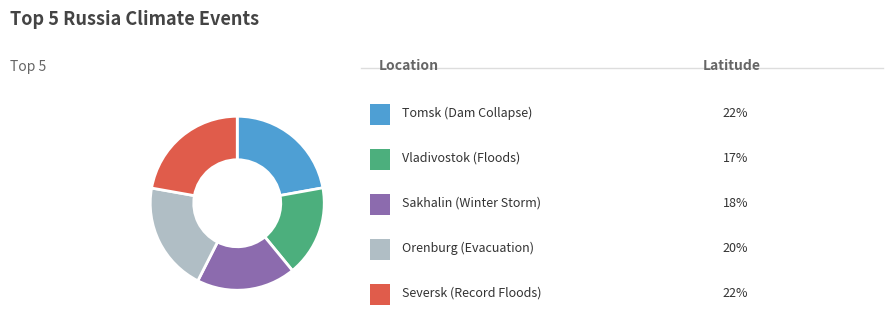

Does any single category account for the majority?

No